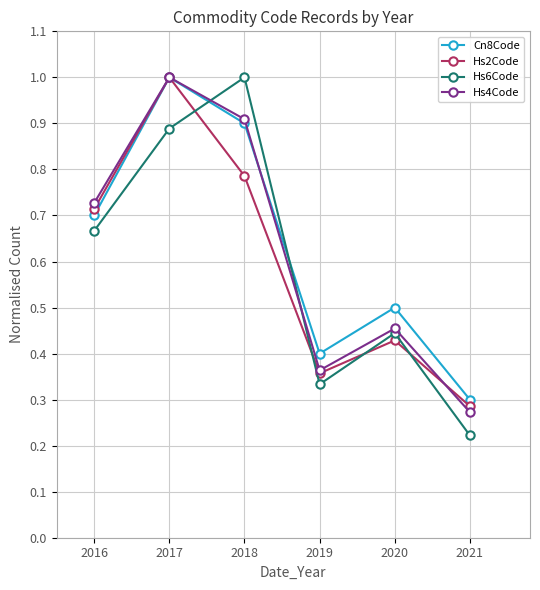

The Hs6Code series shows 0.1 at 2019. True or false?

False